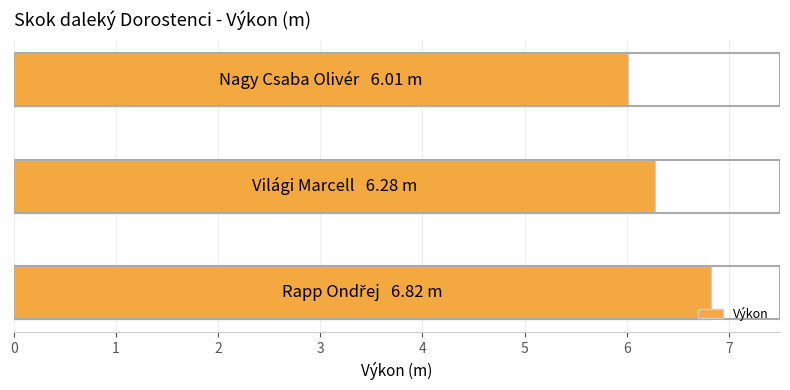

What is the difference between the second highest and minimum values?

0.3